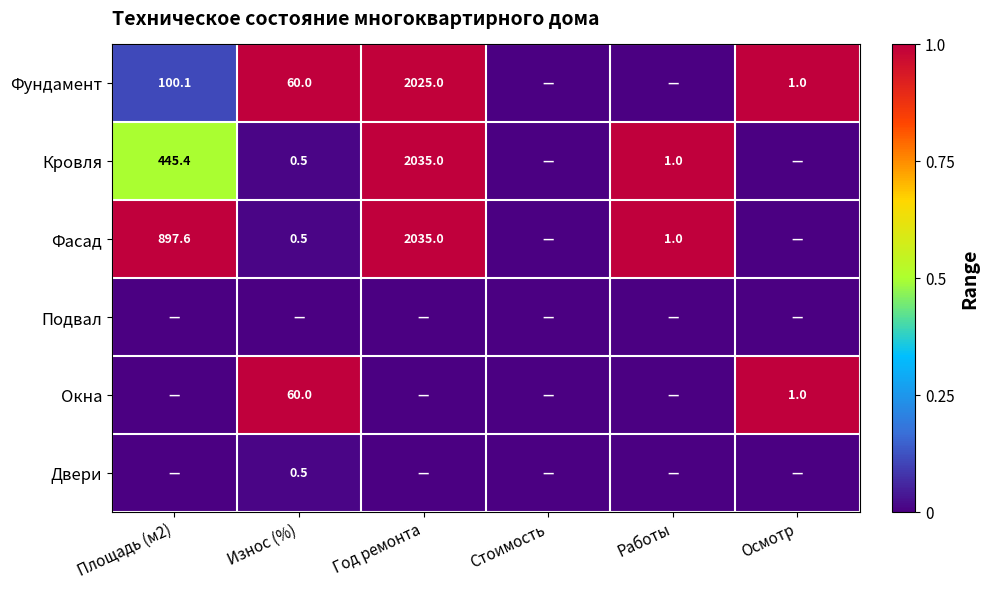

Is the value of Окна at Износ (%) greater than the value of Двери at Износ (%)?

Yes